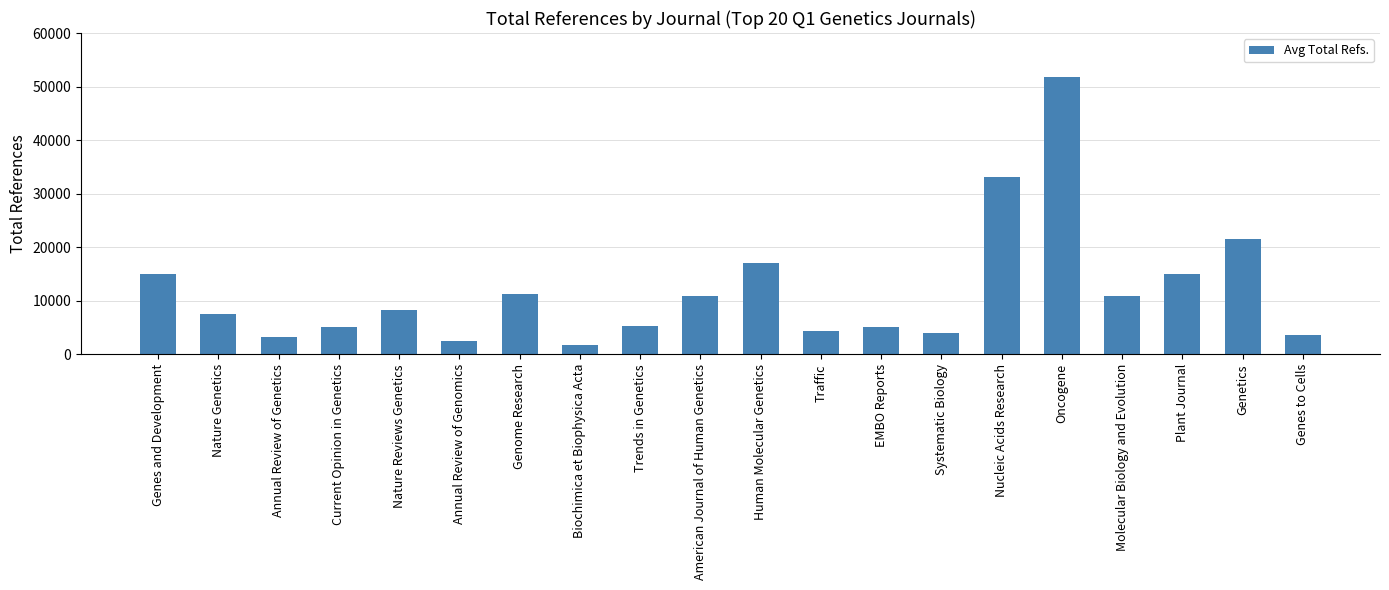

Does the chart contain any negative values?

No